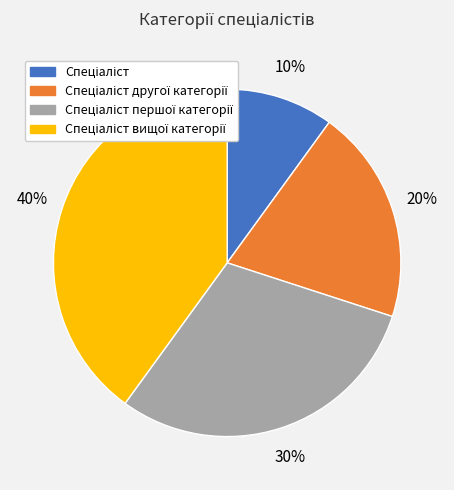

Does any single category account for the majority?

No